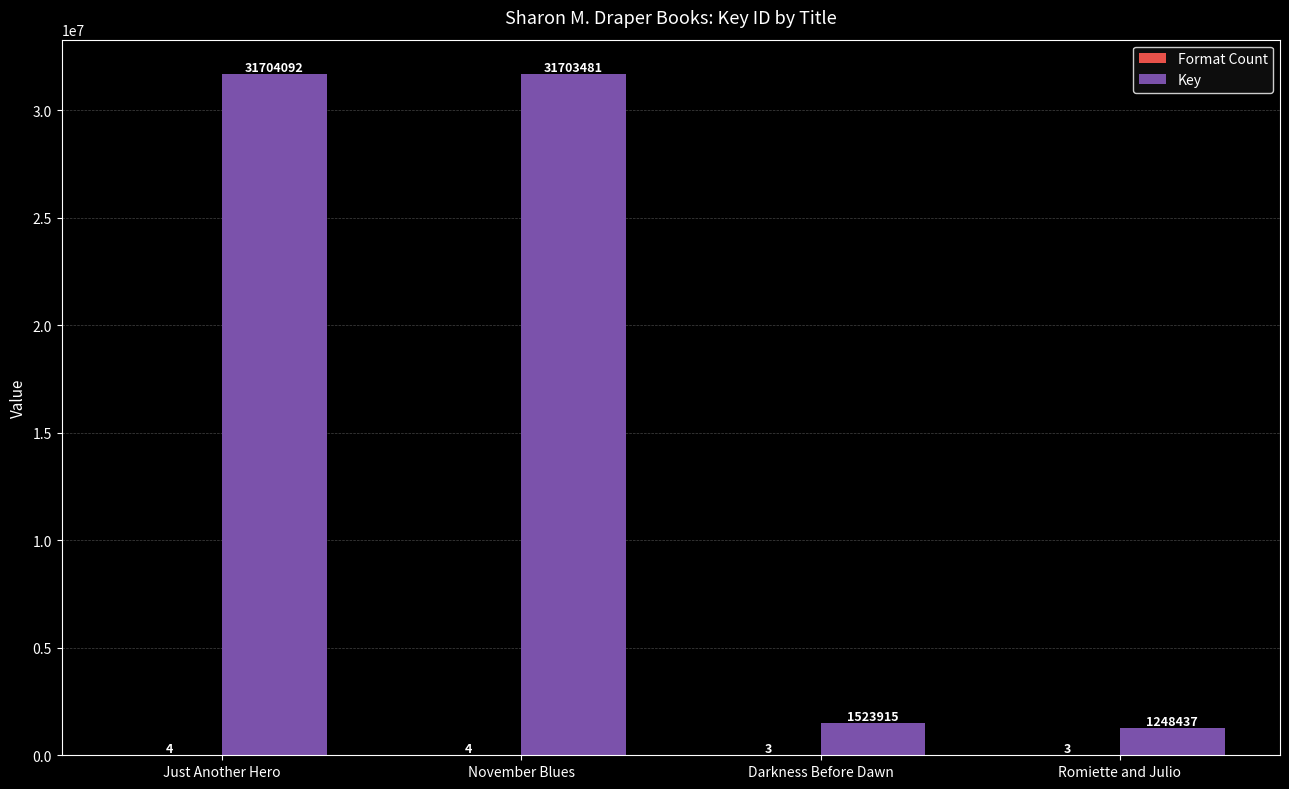

The value of Key at November Blues is 47584004. True or false?

False